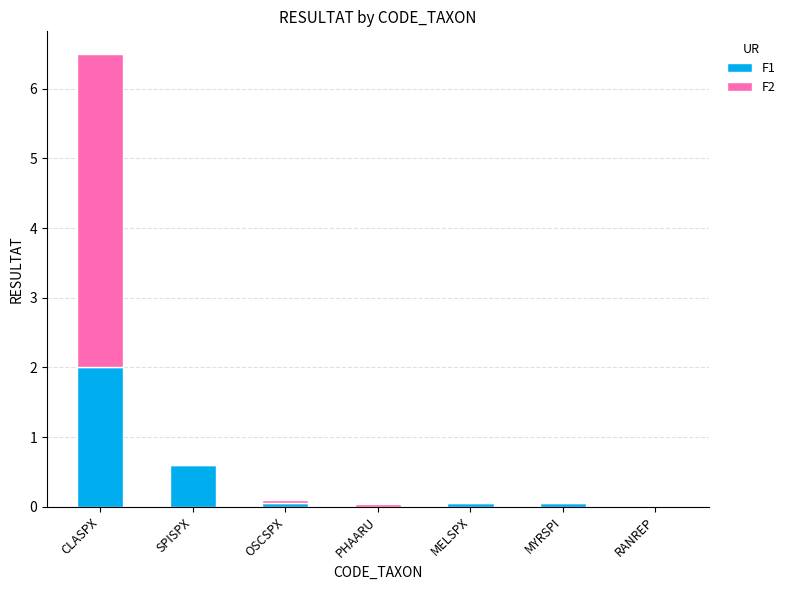

Which category has the highest value in the F1 series?

CLASPX